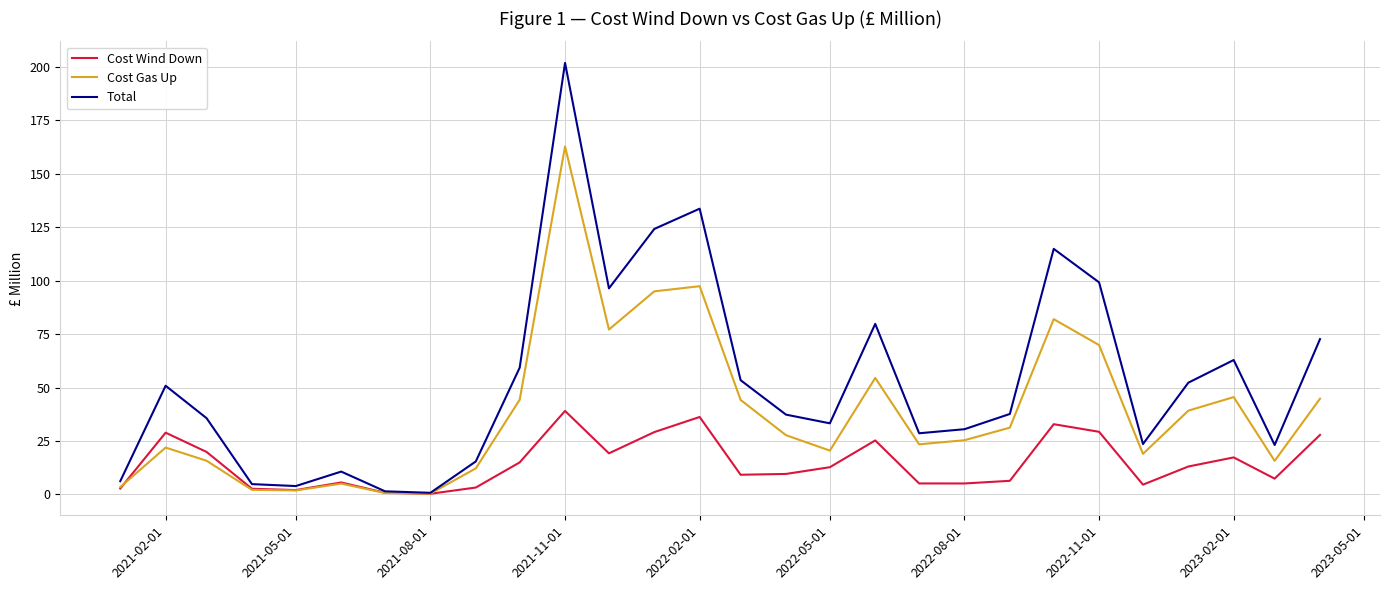

List the series in order of their peak value, lowest first.

Cost Wind Down, Cost Gas Up, Total